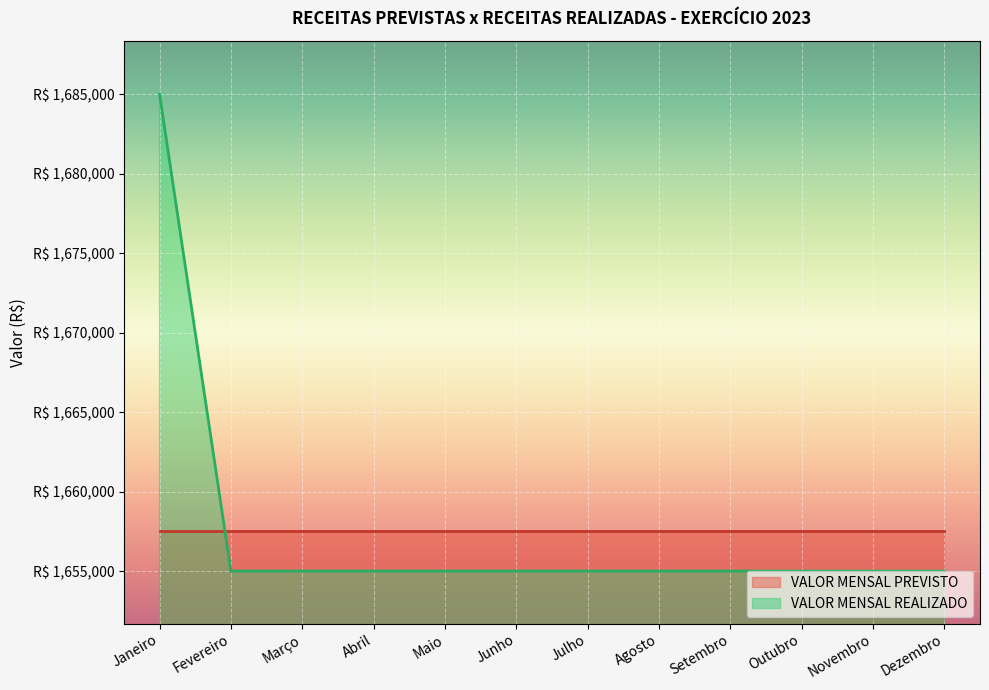

What is the difference between the maximum and second lowest values?

30000